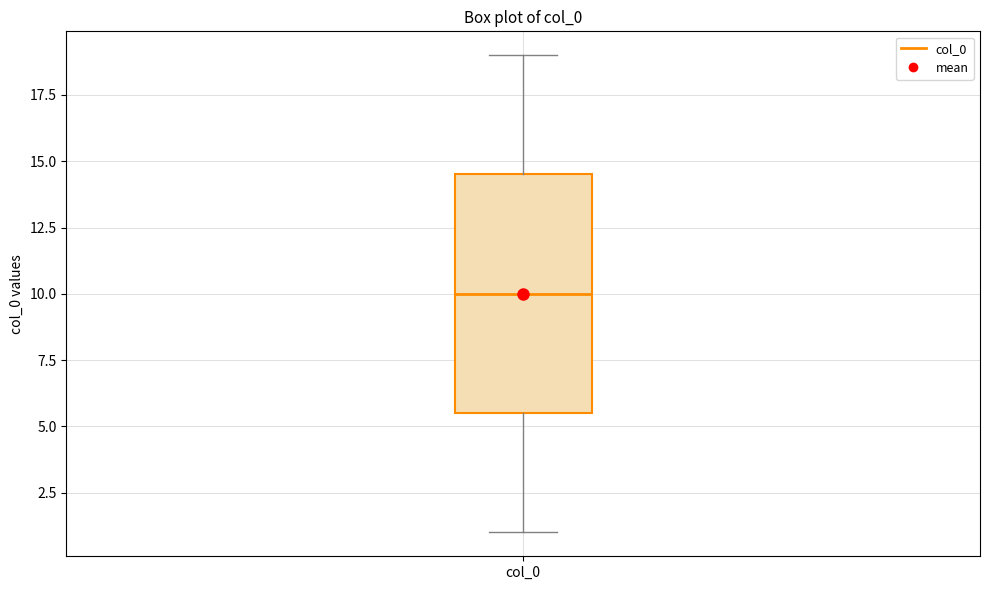

Transcribe this box plot: give where the median line is, the range the box spans, and where the two whiskers end, as read against the y-axis. The values are not printed on the chart, so give them approximately, as read against the axis.

median 10.0, box 5.5 to 14.5, whiskers 1.0 to 19.0